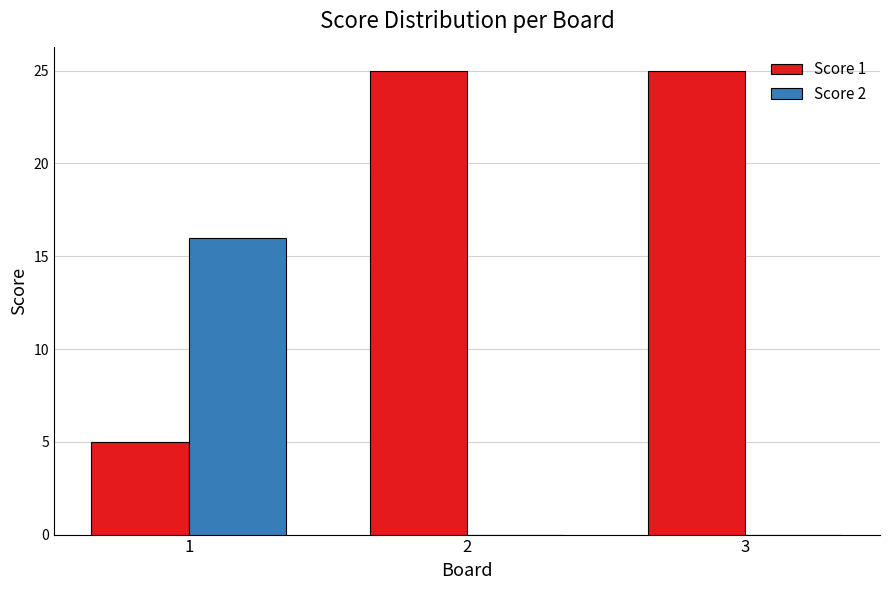

Which series has the largest range (max minus min)?

Score 1